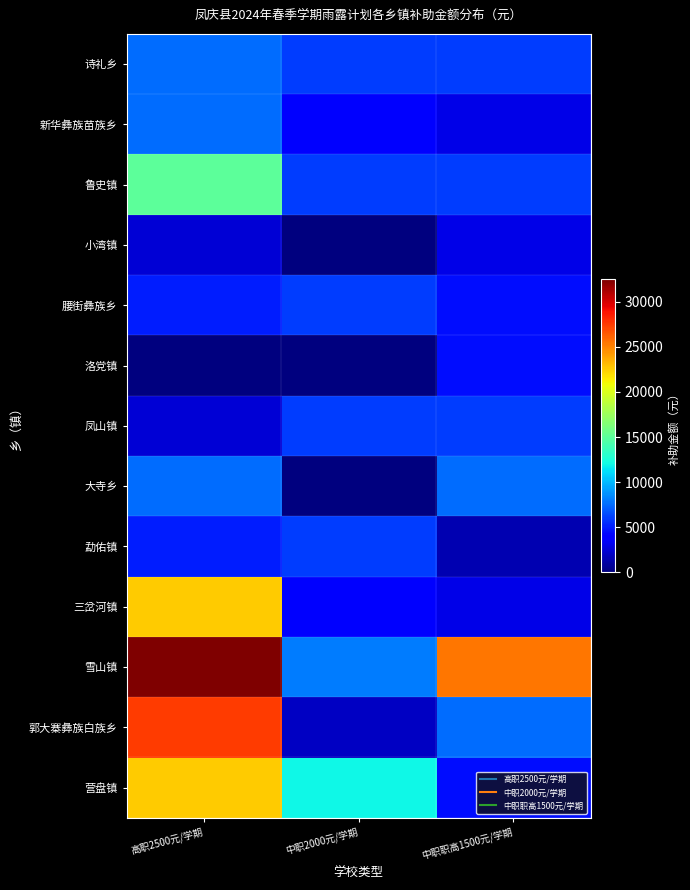

Reading left to right, extract all data points from this chart.

诗礼乡: 高职2500元/学期=7500	中职2000元/学期=6000	中职职高1500元/学期=6000
新华彝族苗族乡: 高职2500元/学期=7500	中职2000元/学期=4000	中职职高1500元/学期=3000
鲁史镇: 高职2500元/学期=15000	中职2000元/学期=6000	中职职高1500元/学期=6000
小湾镇: 高职2500元/学期=2500	中职2000元/学期=0	中职职高1500元/学期=3000
腰街彝族乡: 高职2500元/学期=5000	中职2000元/学期=6000	中职职高1500元/学期=4500
洛党镇: 高职2500元/学期=0	中职2000元/学期=0	中职职高1500元/学期=4500
凤山镇: 高职2500元/学期=2500	中职2000元/学期=6000	中职职高1500元/学期=6000
大寺乡: 高职2500元/学期=7500	中职2000元/学期=0	中职职高1500元/学期=7500
勐佑镇: 高职2500元/学期=5000	中职2000元/学期=6000	中职职高1500元/学期=1500
三岔河镇: 高职2500元/学期=22500	中职2000元/学期=4000	中职职高1500元/学期=3000
雪山镇: 高职2500元/学期=32500	中职2000元/学期=8000	中职职高1500元/学期=25500
郭大寨彝族白族乡: 高职2500元/学期=27500	中职2000元/学期=2000	中职职高1500元/学期=7500
营盘镇: 高职2500元/学期=22500	中职2000元/学期=12000	中职职高1500元/学期=4500